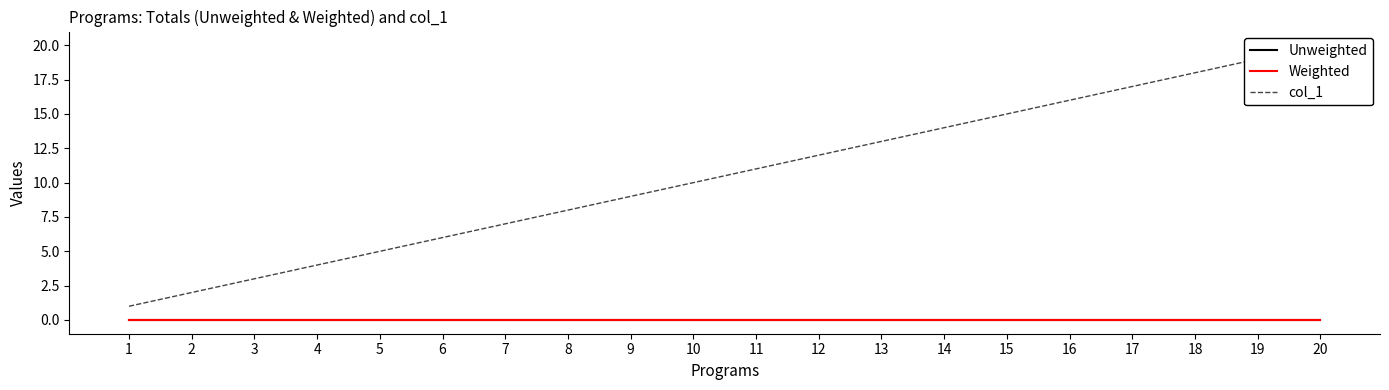

What is the greatest value displayed?

20